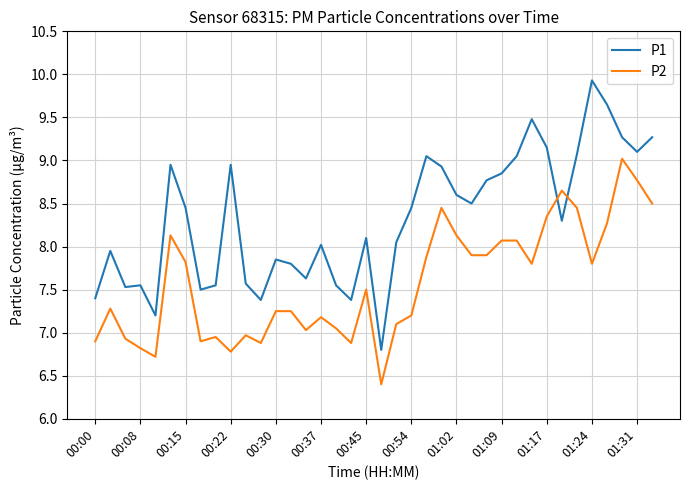

List the series in order of their peak value, lowest first.

P2, P1